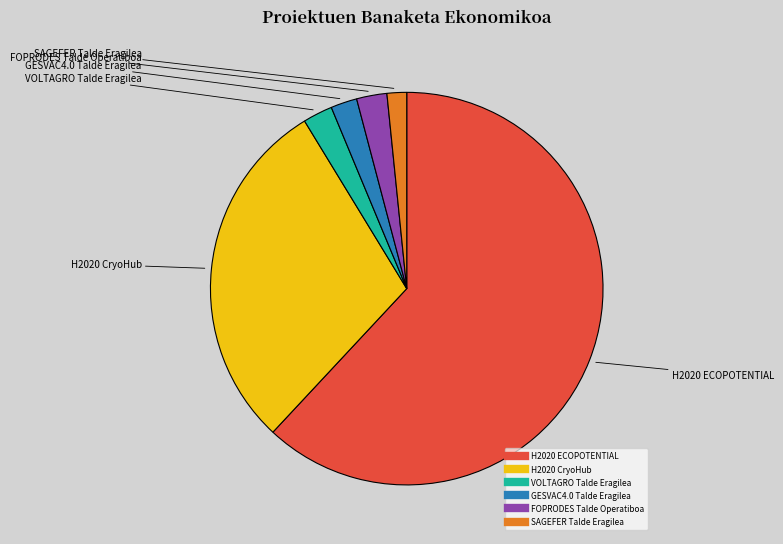

Is it true that SAGEFER Talde Eragilea is 2% of the pie?

True